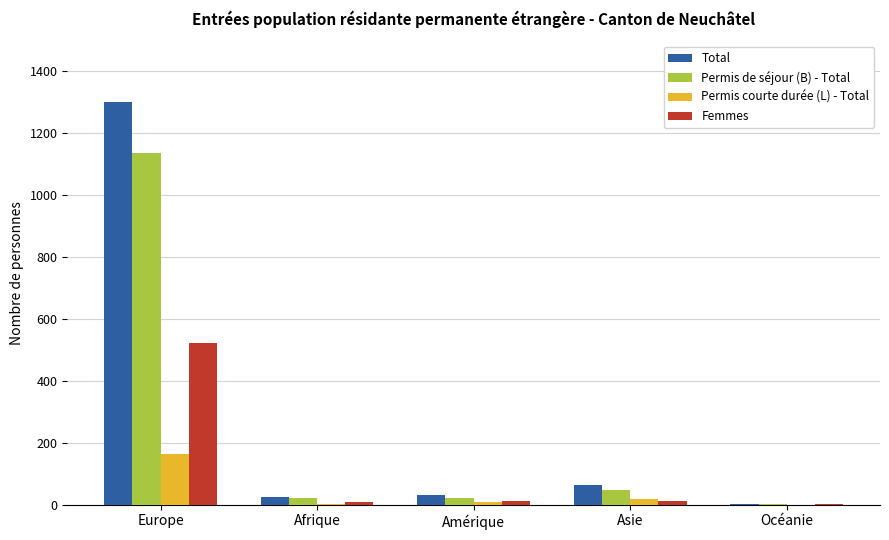

Between Amérique and Océanie, which series saw the biggest shift?

Total